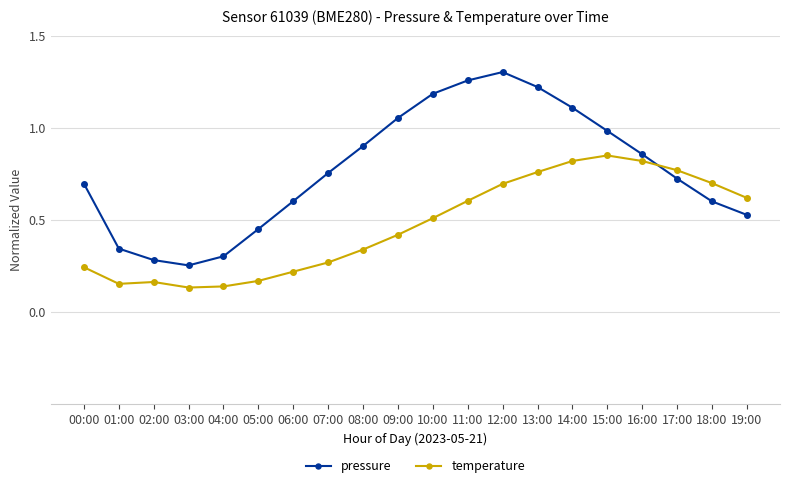

Rank the series by their maximum value, from highest to lowest.

pressure, temperature